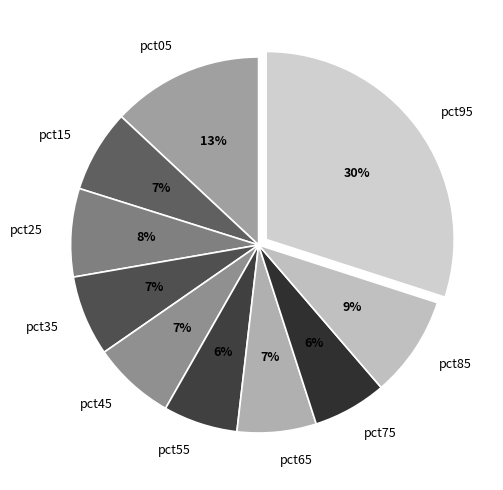

Between pct35 and pct05, which is larger?

pct05